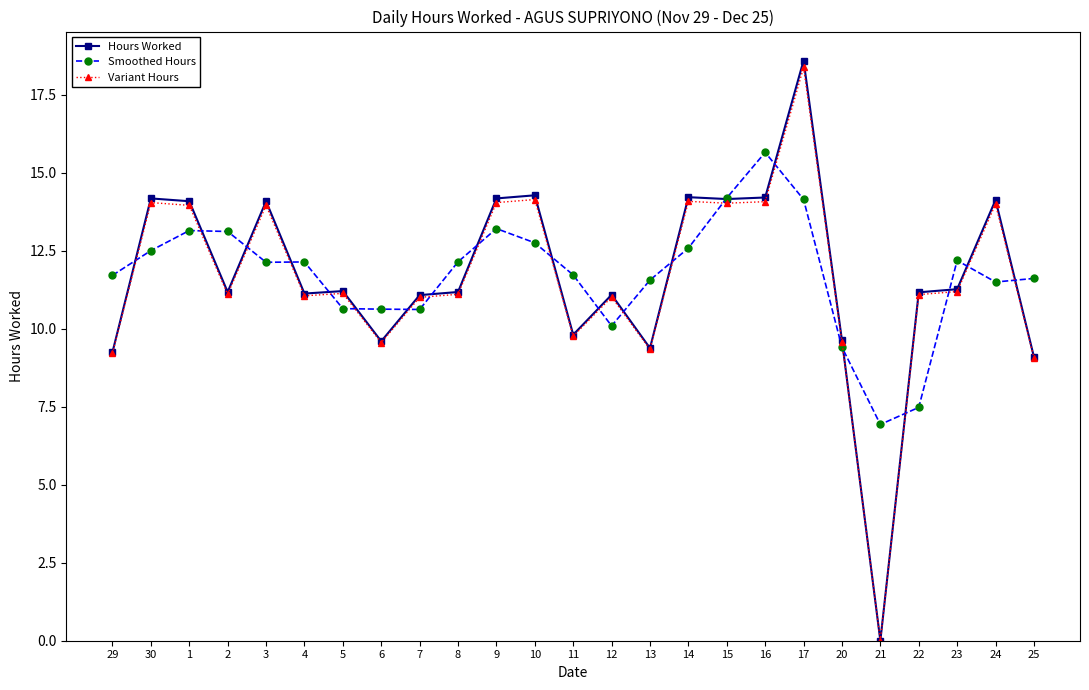

What is the label of the 21st point from the right?

3